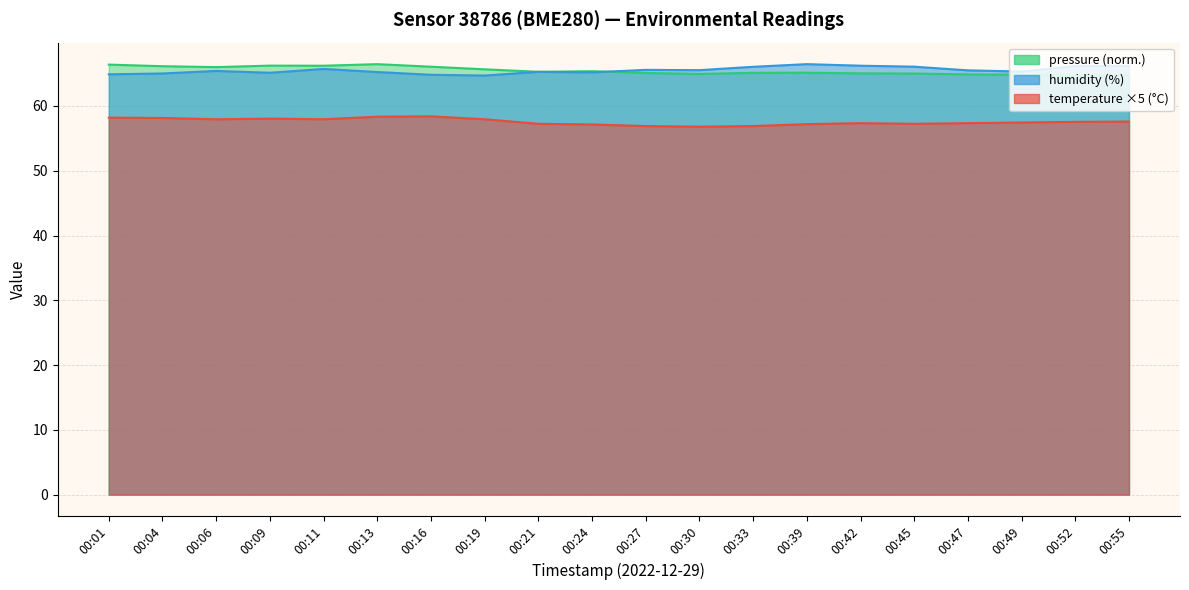

Reading left to right, extract all data points from this chart.

temperature: 00:01=58.2	00:04=58.2	00:06=58.0	00:09=58.0	00:11=58.0	00:13=58.4	00:16=58.4	00:19=58.0	00:21=57.2	00:24=57.1	00:27=56.9	00:30=56.8	00:33=56.9	00:39=57.2	00:42=57.4	00:45=57.2	00:47=57.4	00:49=57.5	00:52=57.5	00:55=57.6
humidity: 00:01=64.9	00:04=65.0	00:06=65.4	00:09=65.1	00:11=65.7	00:13=65.2	00:16=64.8	00:19=64.7	00:21=65.3	00:24=65.2	00:27=65.6	00:30=65.5	00:33=66.0	00:39=66.5	00:42=66.2	00:45=66.1	00:47=65.5	00:49=65.3	00:52=66.2	00:55=66.2
pressure_kPa: 00:01=66.4	00:04=66.1	00:06=66.0	00:09=66.2	00:11=66.2	00:13=66.5	00:16=66.1	00:19=65.7	00:21=65.3	00:24=65.4	00:27=65.1	00:30=64.9	00:33=65.1	00:39=65.1	00:42=65.0	00:45=65.0	00:47=64.9	00:49=64.8	00:52=64.7	00:55=64.8